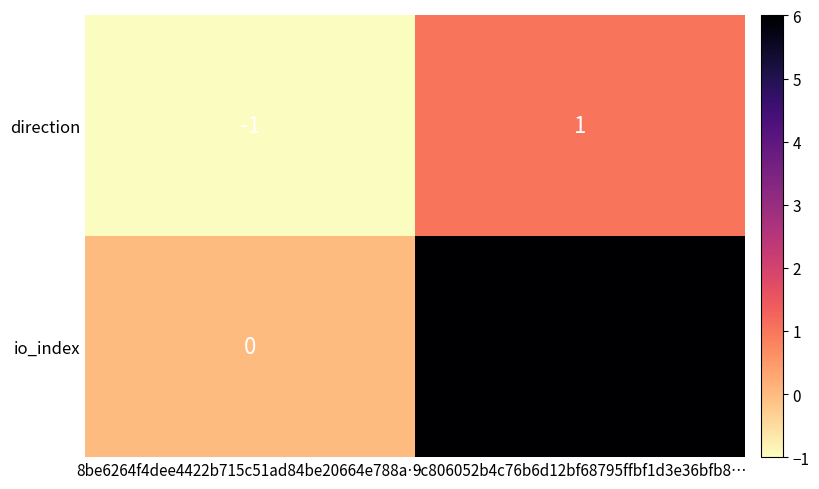

What is the average value of the io_index series?

3